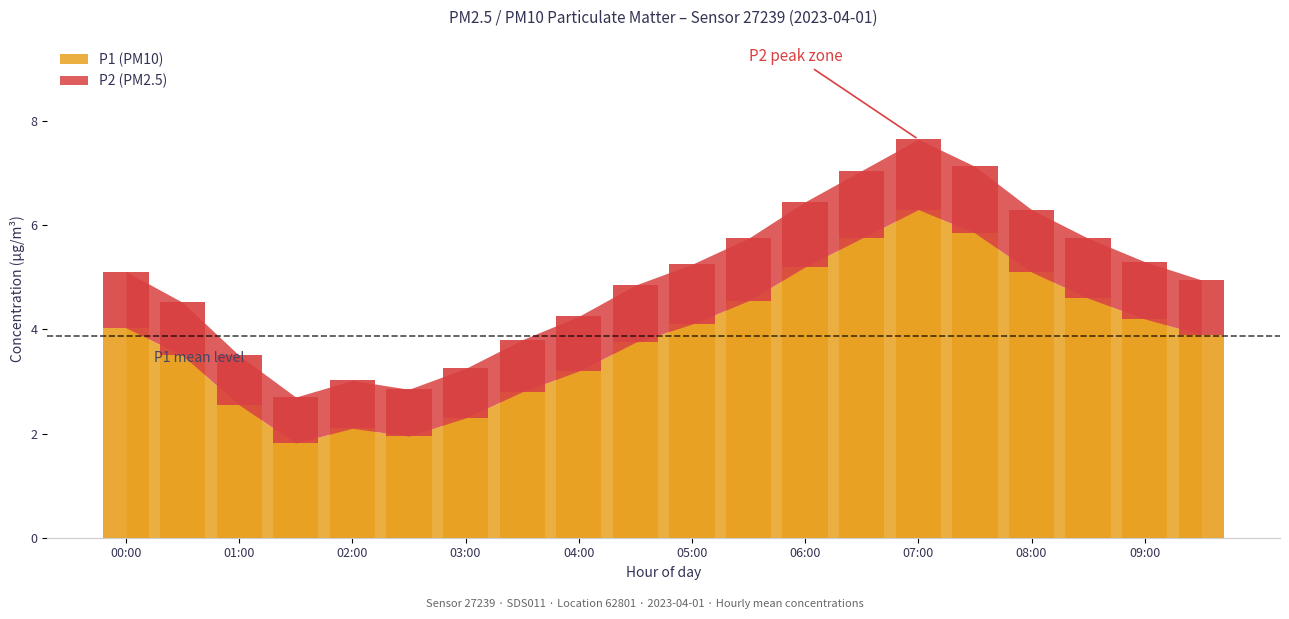

What is the sum of all P1 values?

71.7